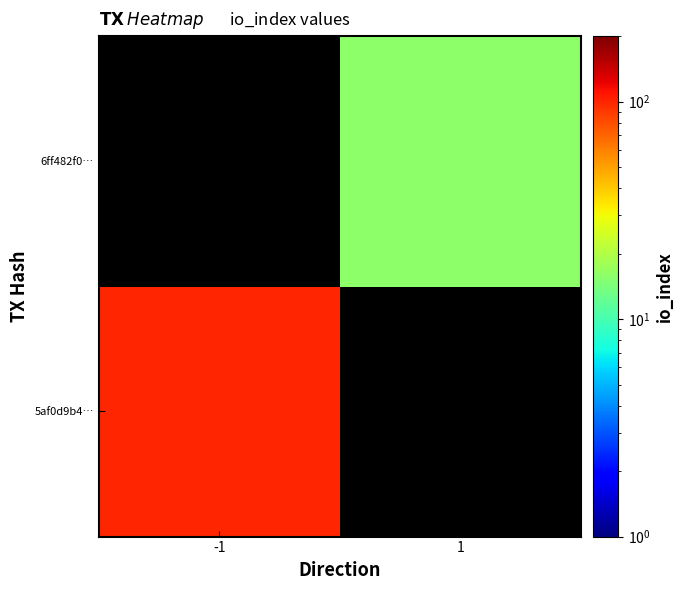

How many positive values does the 5af0d9b4… series have?

1